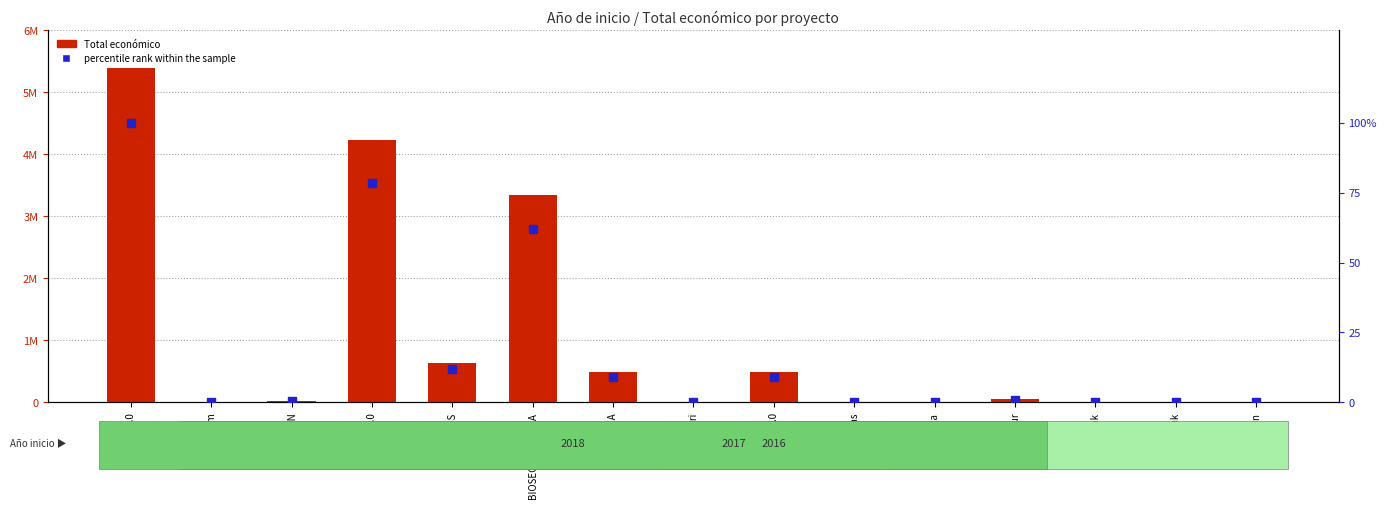

Is the value of percentile rank within the sample at GRASS greater than the value of Total económico at Photofarm?

No